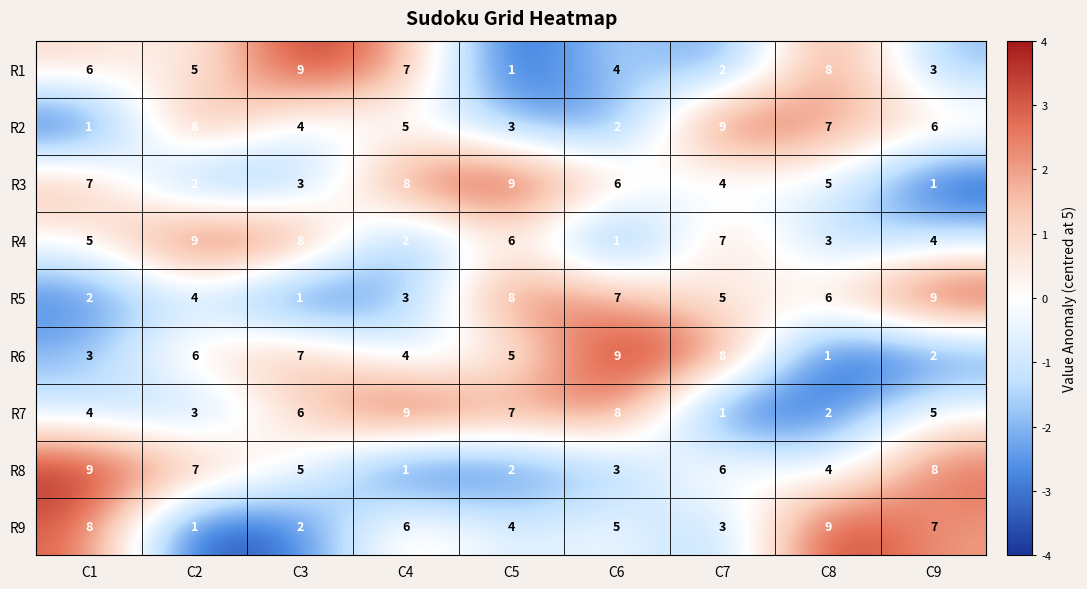

What is the total value across all series at C6?

45